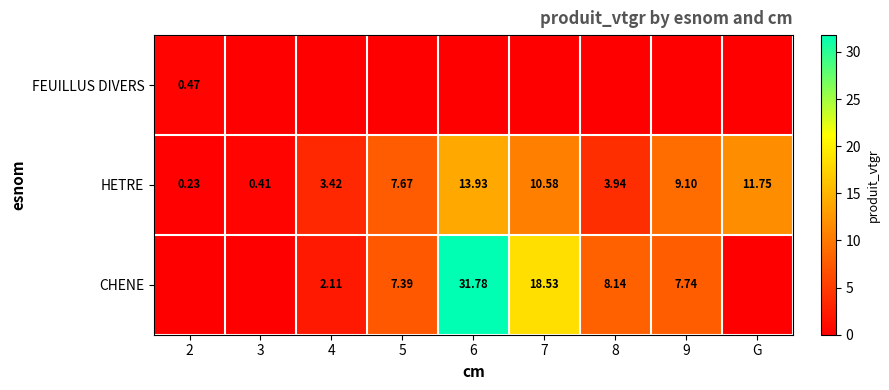

What is the total value across all series at 6?

45.7